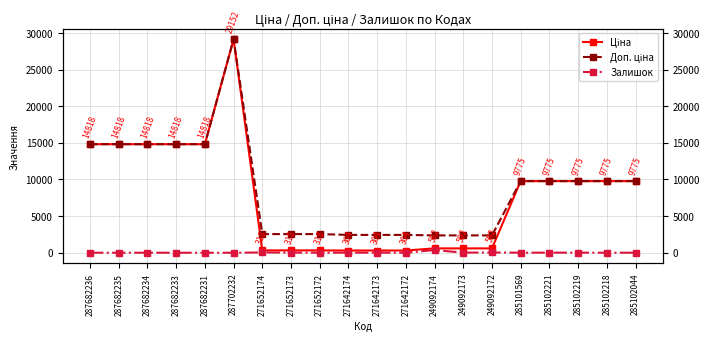

Reading right to left, transcribe all the data shown in this chart.

Ціна: 285102044=9775.5	285102218=9775.5	285102219=9775.5	285102221=9775.5	285101569=9775.5	249092172=591.6	249092173=591.6	249092174=591.6	271642172=304.1	271642173=304.1	271642174=304.1	271652172=318.3	271652173=318.3	271652174=318.3	287702232=29152.3	287682231=14817.6	287682233=14817.6	287682234=14817.6	287682235=14817.6	287682236=14817.6
Доп. ціна: 285102044=9775.5	285102218=9775.5	285102219=9775.5	285102221=9775.5	285101569=9775.5	249092172=2366.5	249092173=2366.5	249092174=2366.5	271642172=2432.8	271642173=2432.8	271642174=2432.8	271652172=2546.4	271652173=2546.4	271652174=2546.4	287702232=29152.3	287682231=14817.6	287682233=14817.6	287682234=14817.6	287682235=14817.6	287682236=14817.6
Залишок: 285102044=1.0	285102218=3.0	285102219=11.0	285102221=11.0	285101569=7.0	249092172=33.0	249092173=14.0	249092174=365.0	271642172=5.0	271642173=10.0	271642174=14.0	271652172=5.0	271652173=15.0	271652174=38.0	287702232=0.0	287682231=0.0	287682233=0.0	287682234=0.0	287682235=0.0	287682236=0.0